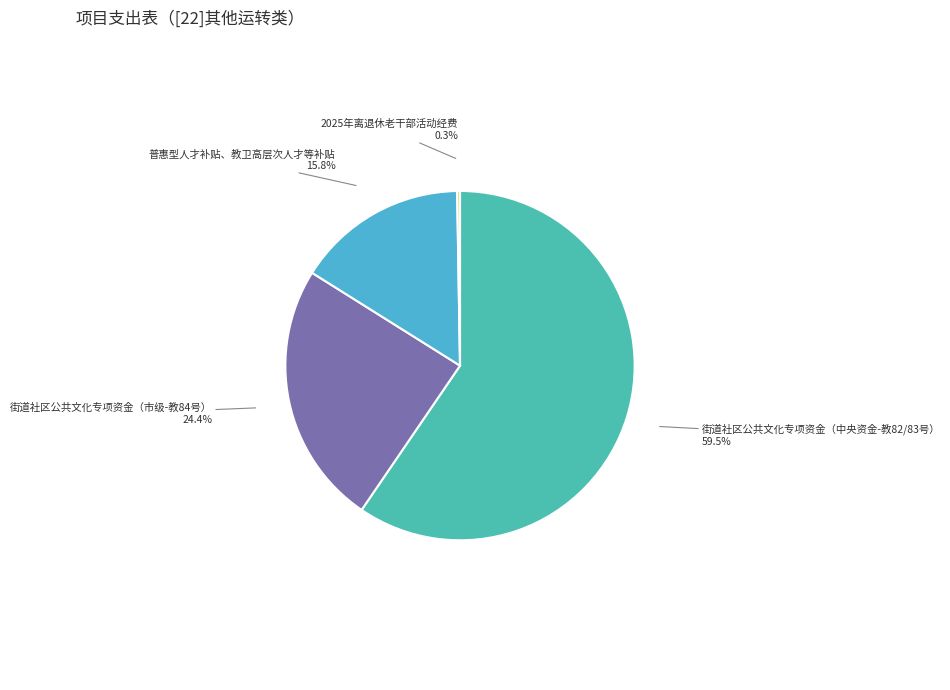

Which category has the biggest portion of the pie?

街道社区公共文化专项资金（中央资金-教82/83号）